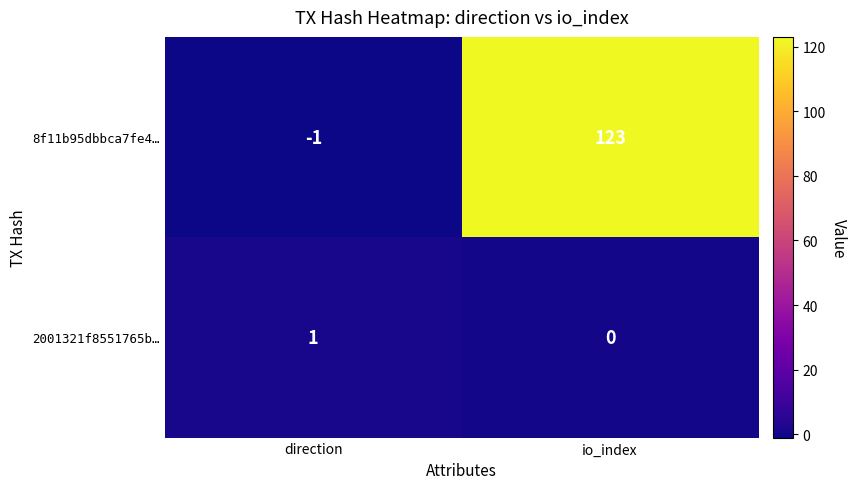

The value of 2001321f8551765b… at io_index is 0. True or false?

True